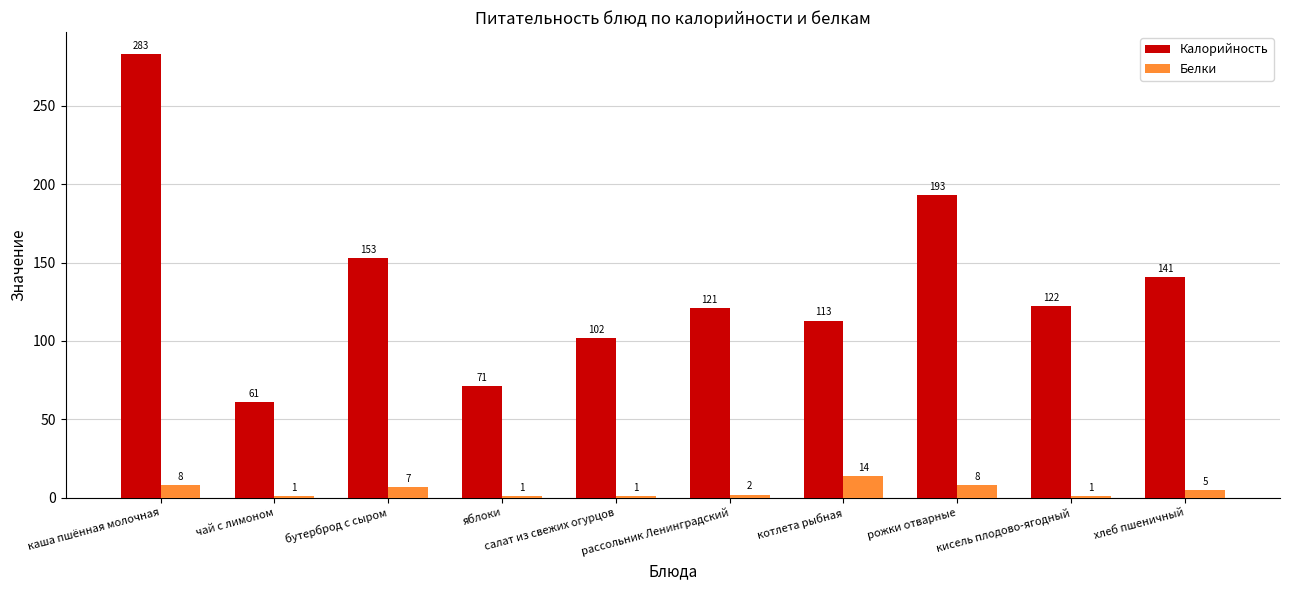

Reading left to right, extract all data points from this chart.

Калорийность: каша пшённая молочная=283	чай с лимоном=61	бутерброд с сыром=153	яблоки=71	салат из свежих огурцов=102	рассольник Ленинградский=121	котлета рыбная=113	рожки отварные=193	кисель плодово-ягодный=122	хлеб пшеничный=141
Белки: каша пшённая молочная=8	чай с лимоном=1	бутерброд с сыром=7	яблоки=1	салат из свежих огурцов=1	рассольник Ленинградский=2	котлета рыбная=14	рожки отварные=8	кисель плодово-ягодный=1	хлеб пшеничный=5